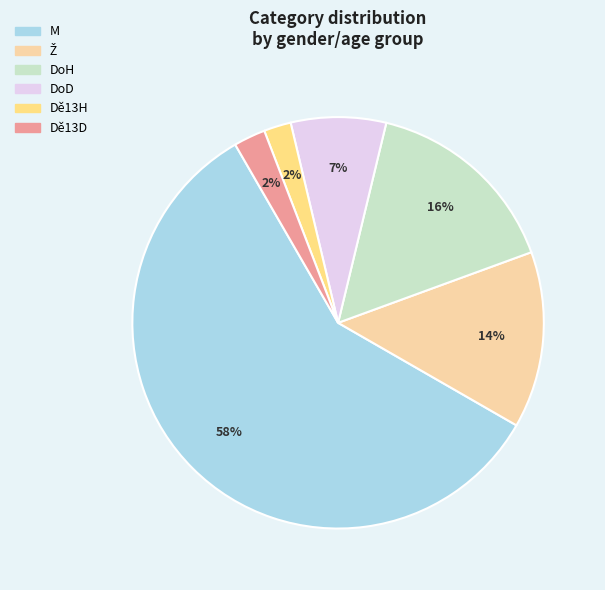

Which has a higher value, Dě13H or Dě13D?

Dě13H